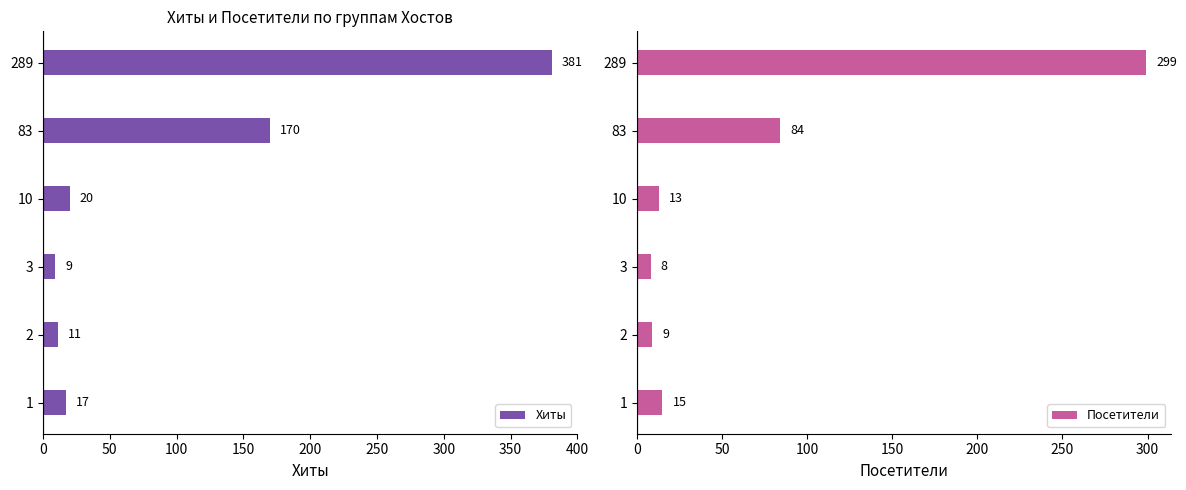

Which series has the largest total across all categories?

Хиты